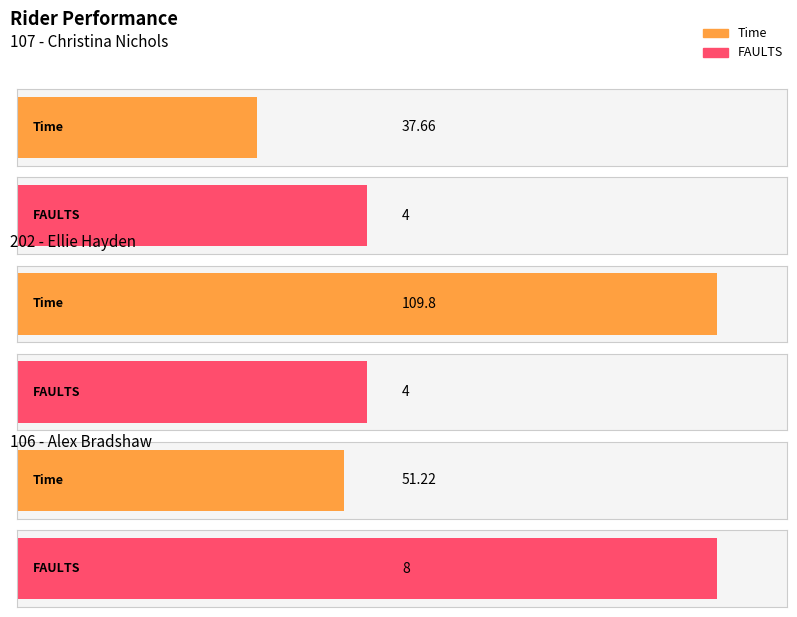

Which series has the largest total across all categories?

Time